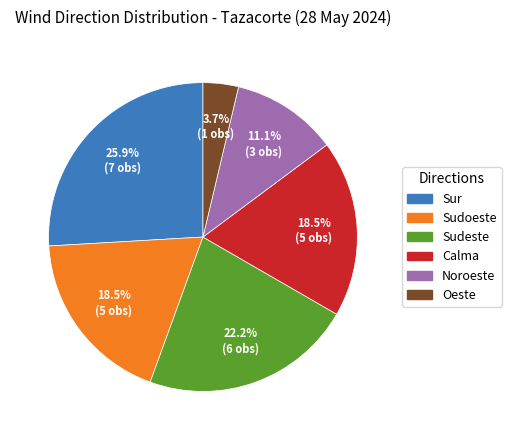

Do Sudeste and Noroeste together represent more than half of the pie?

No